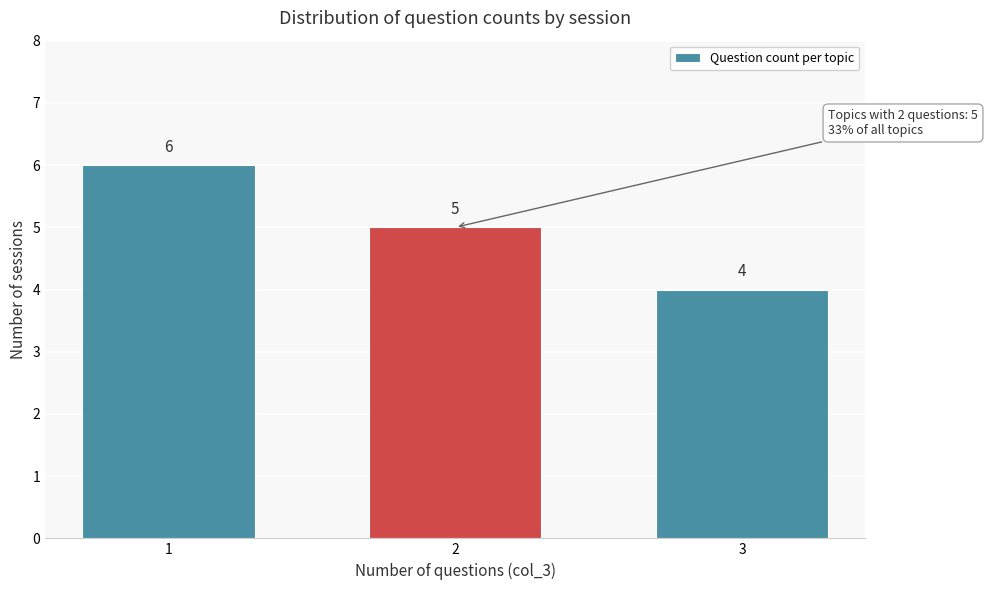

Reading left to right, what are all the values shown in this chart?

6	5	4